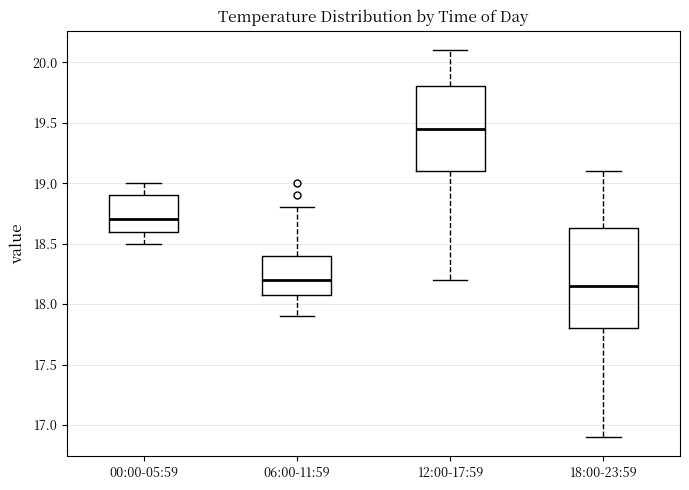

Reading left to right, transcribe this box plot: for each box, give where its median line is, the range the box spans, and where its two whiskers end, as read against the y-axis. The values are not printed on the chart, so give them approximately, as read against the axis.

00:00-05:59: median 18.70, box 18.60 to 18.90, whiskers 18.50 to 19.00
06:00-11:59: median 18.20, box 18.10 to 18.40, whiskers 17.90 to 18.80
12:00-17:59: median 19.45, box 19.10 to 19.80, whiskers 18.20 to 20.10
18:00-23:59: median 18.15, box 17.80 to 18.65, whiskers 16.90 to 19.10